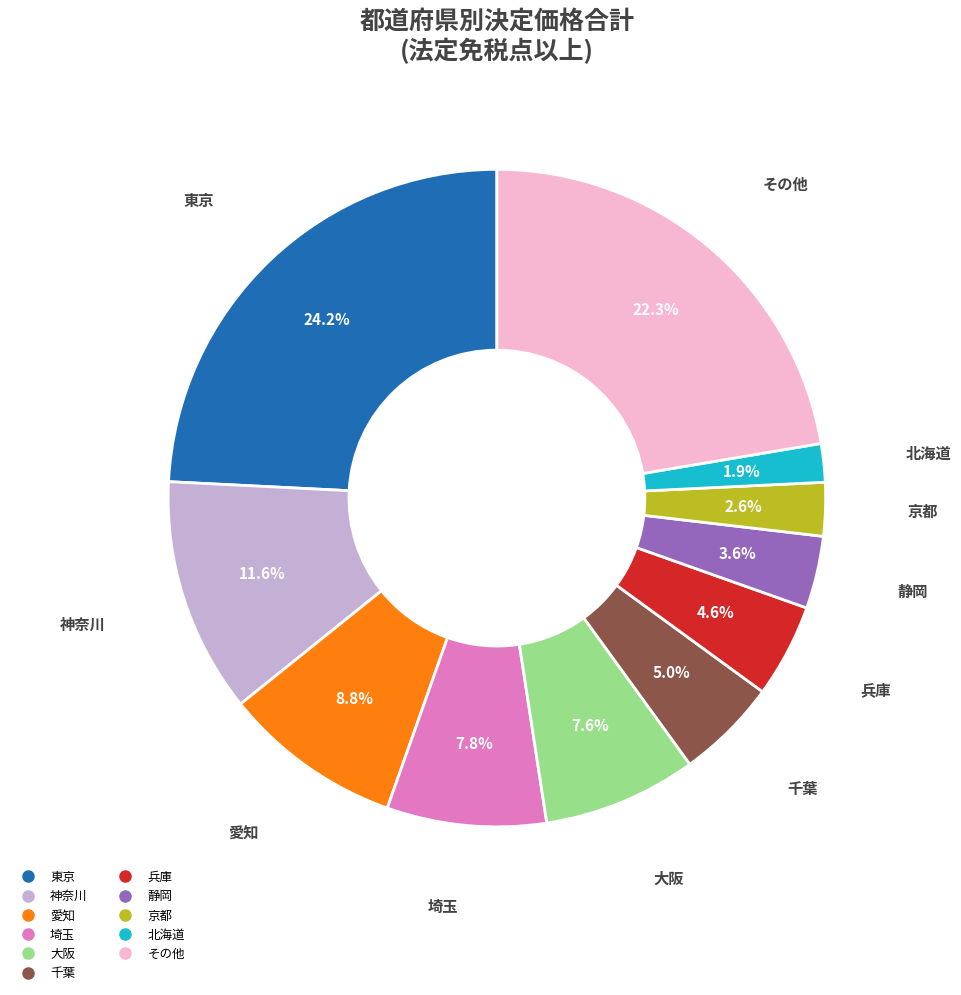

Does any single category account for the majority?

No